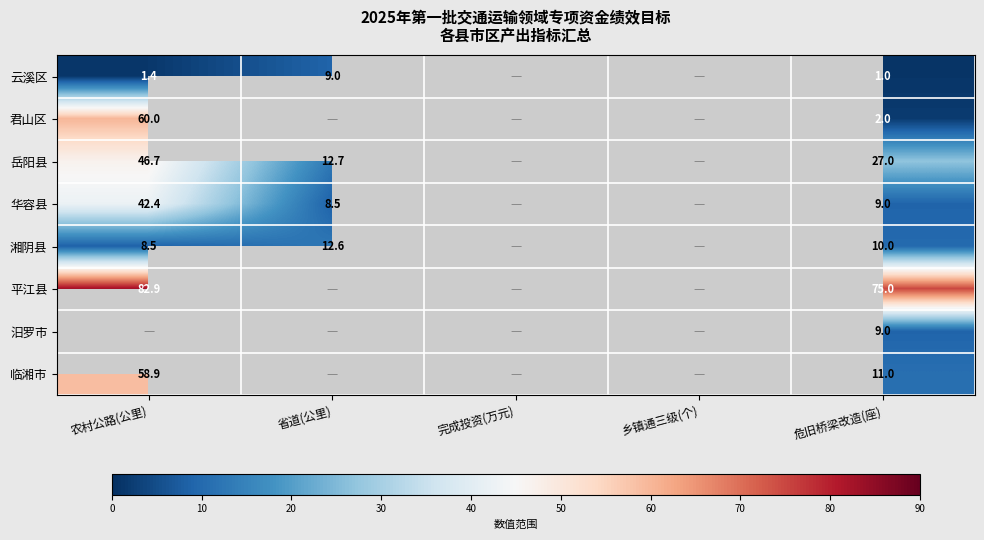

The 君山区 series shows 2.0 at 危旧桥梁改造(座). True or false?

True